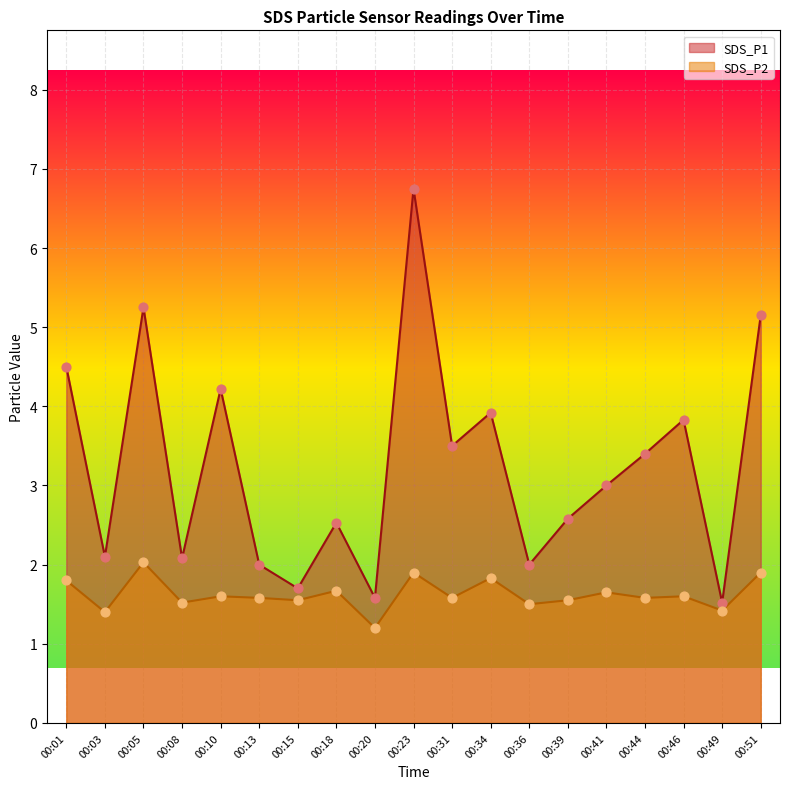

Which series has the widest spread of Y values?

SDS_P1